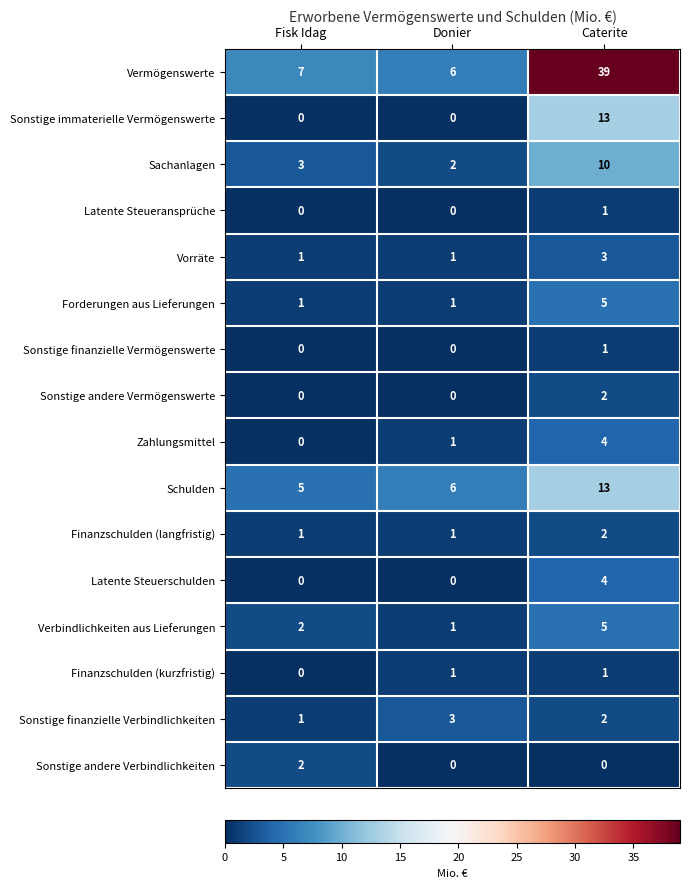

Is the value of Finanzschulden (langfristig) at Fisk Idag greater than the value of Latente Steuerschulden at Fisk Idag?

Yes